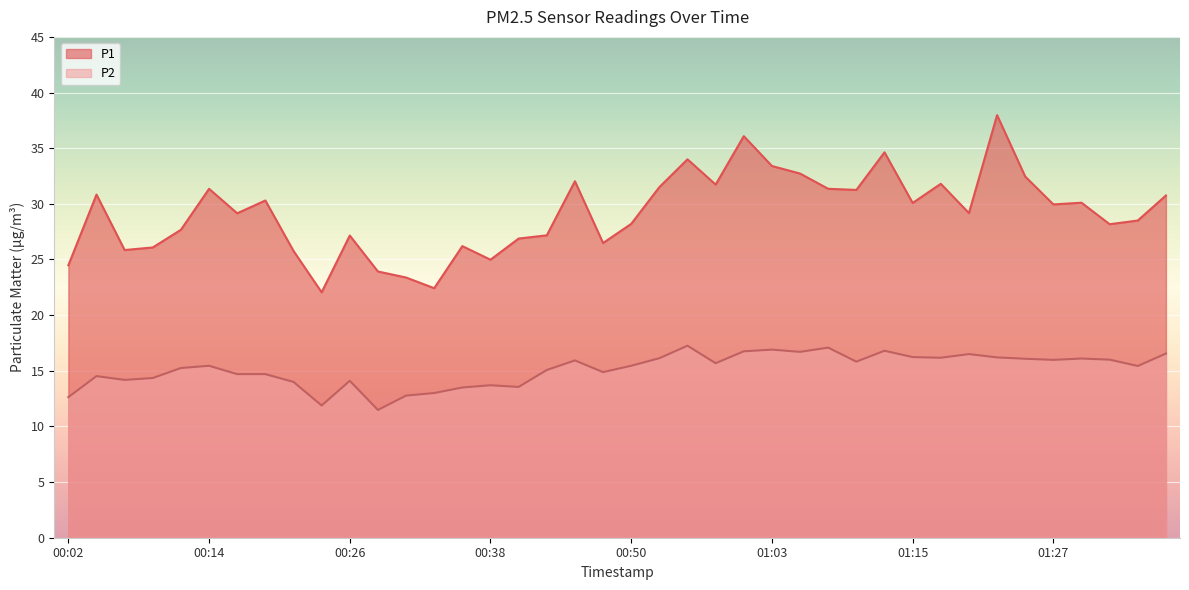

True or false: P2 and P1 intersect in this chart.

False